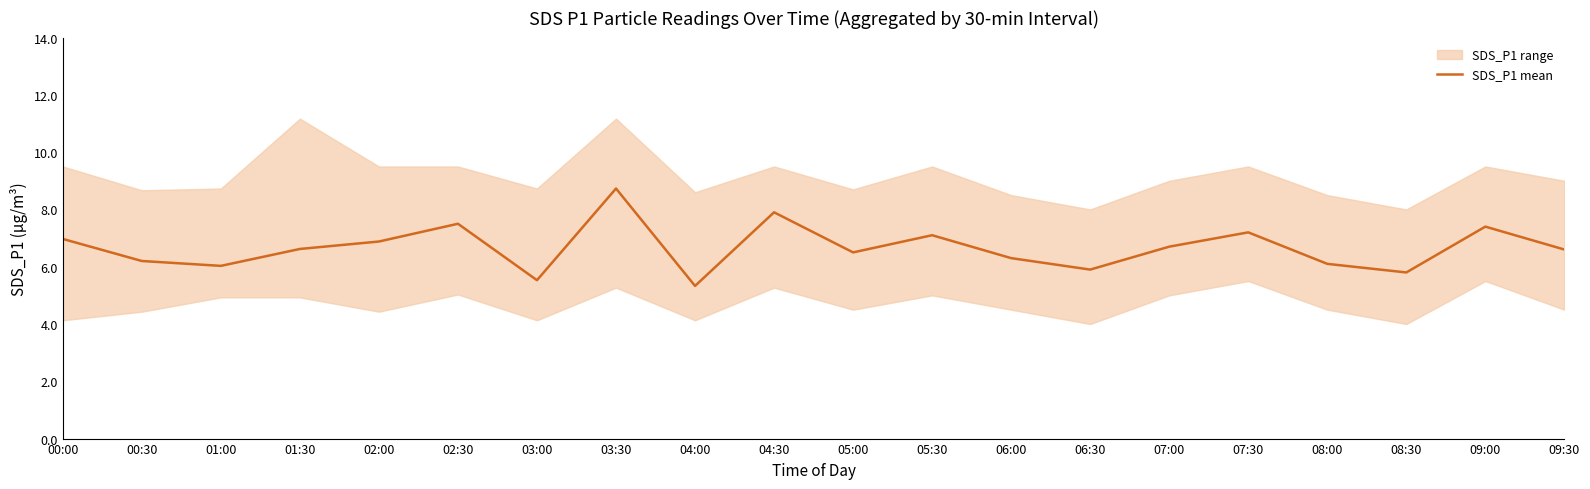

Reading left to right, what are all the values shown in this chart?

7.0	6.2	6.0	6.6	6.9	7.5	5.5	8.7	5.3	7.9	6.5	7.1	6.3	5.9	6.7	7.2	6.1	5.8	7.4	6.6